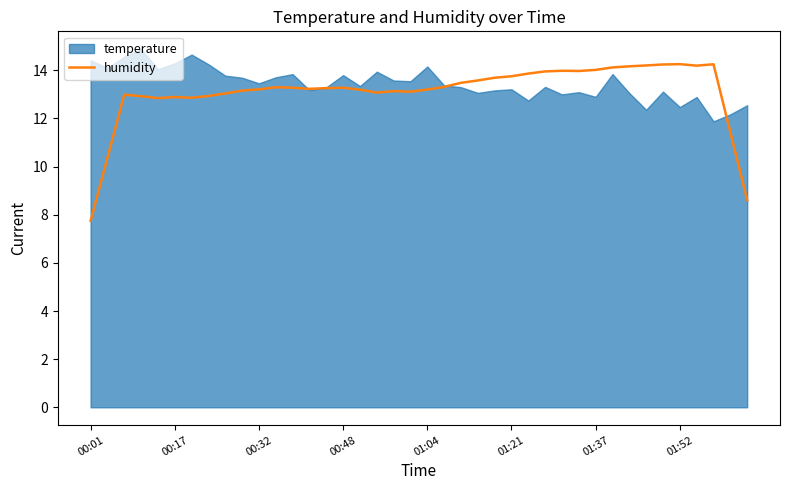

What is the change in value from 14 to 32?

+0.9